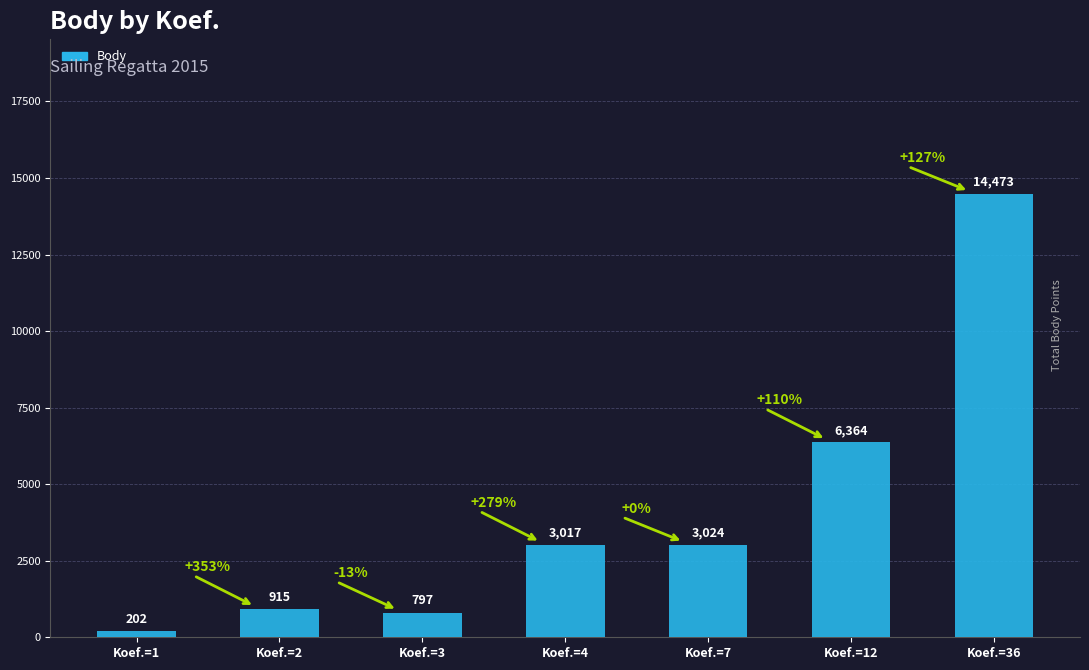

How many categories are shown in the chart?

7